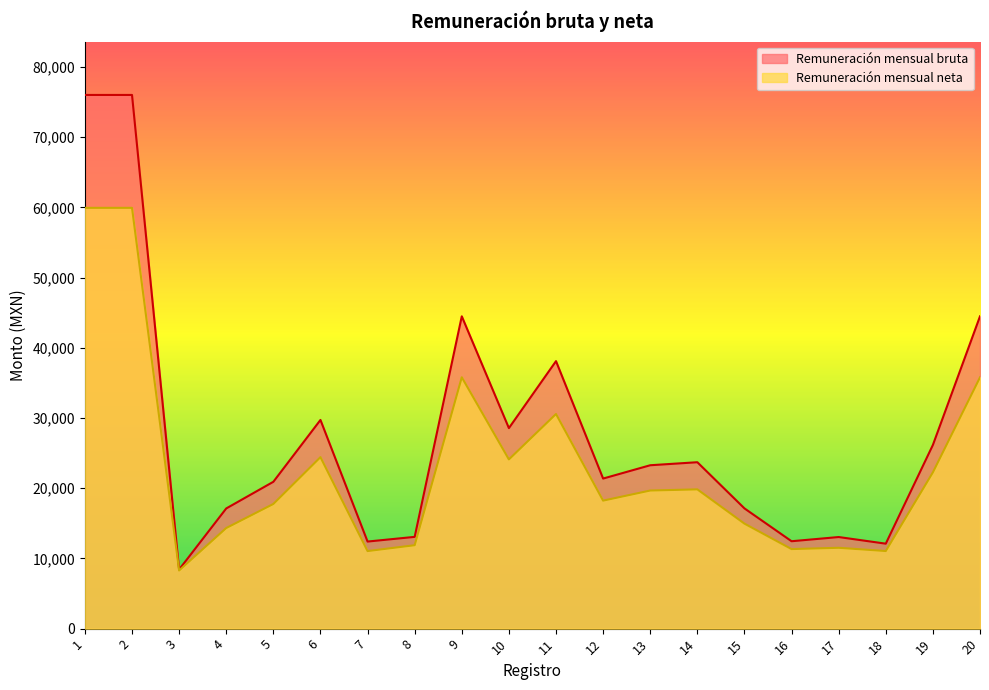

At which category is the sum across all series the highest?

1